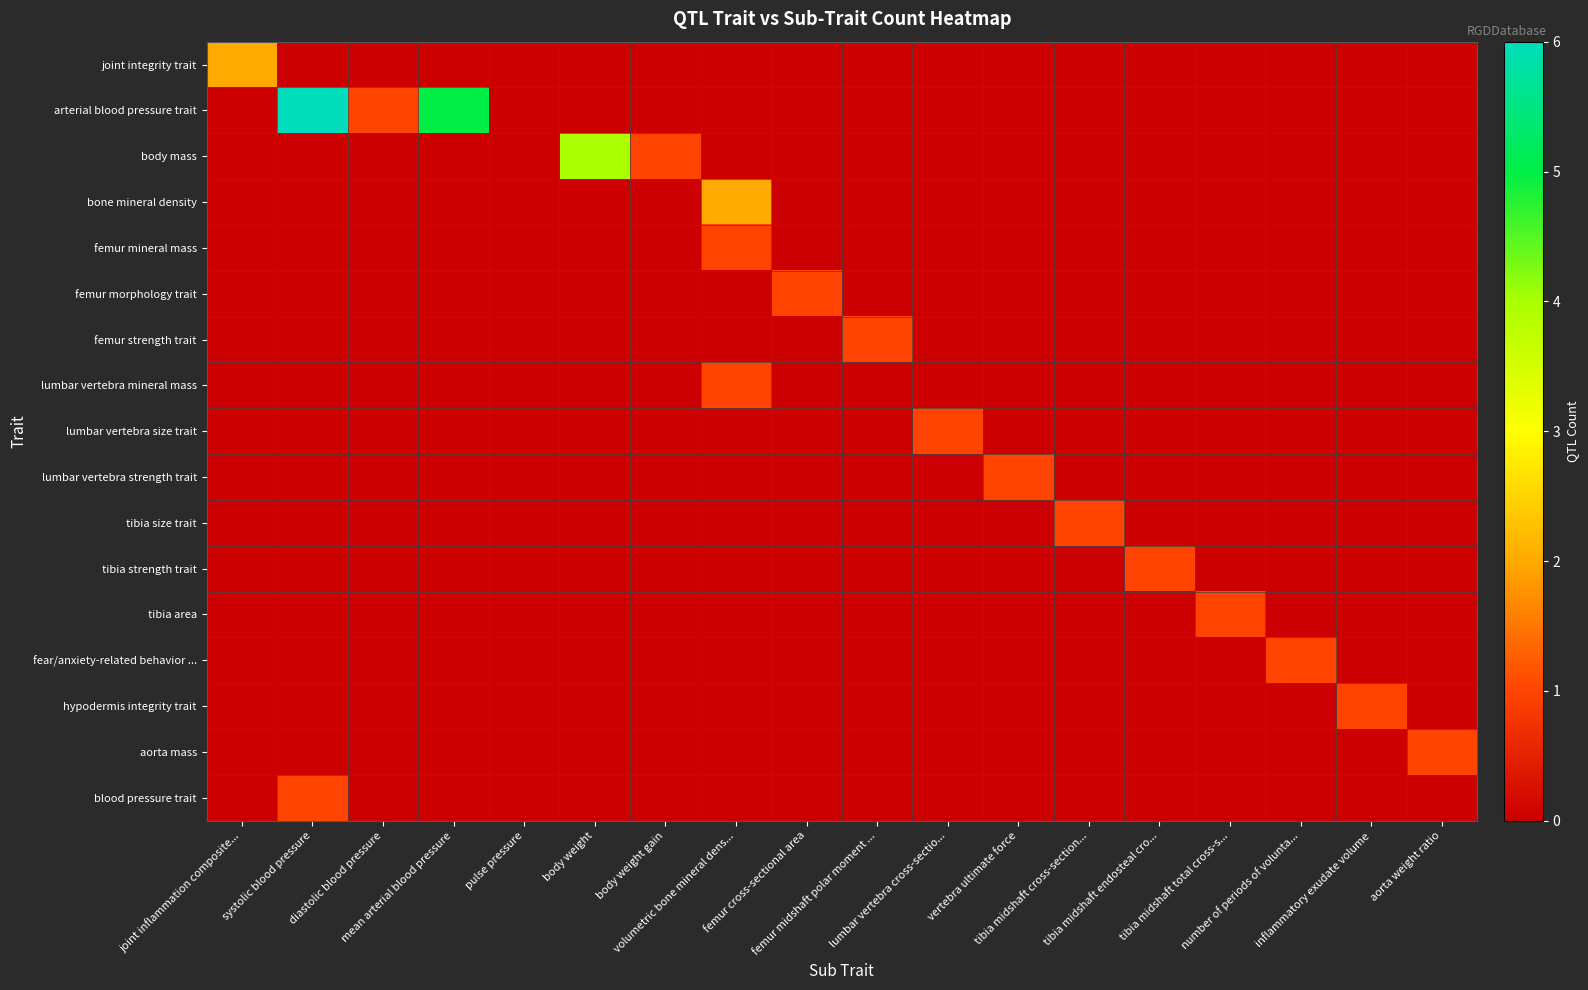

How many distinct data groups are displayed?

17